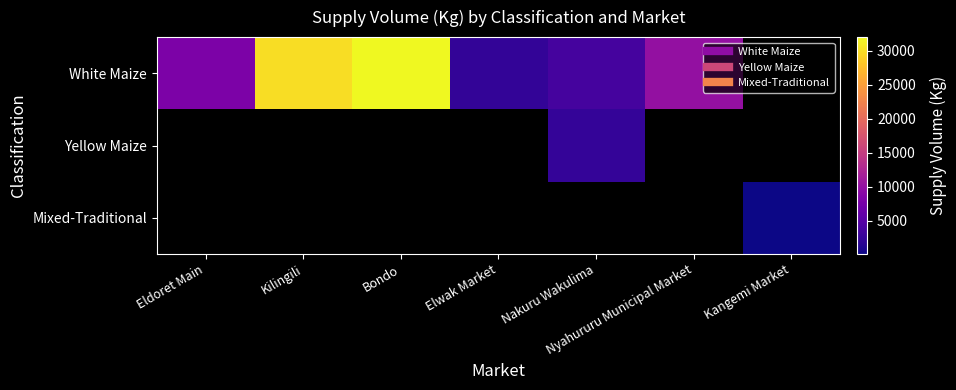

How many data points does each series have?

7